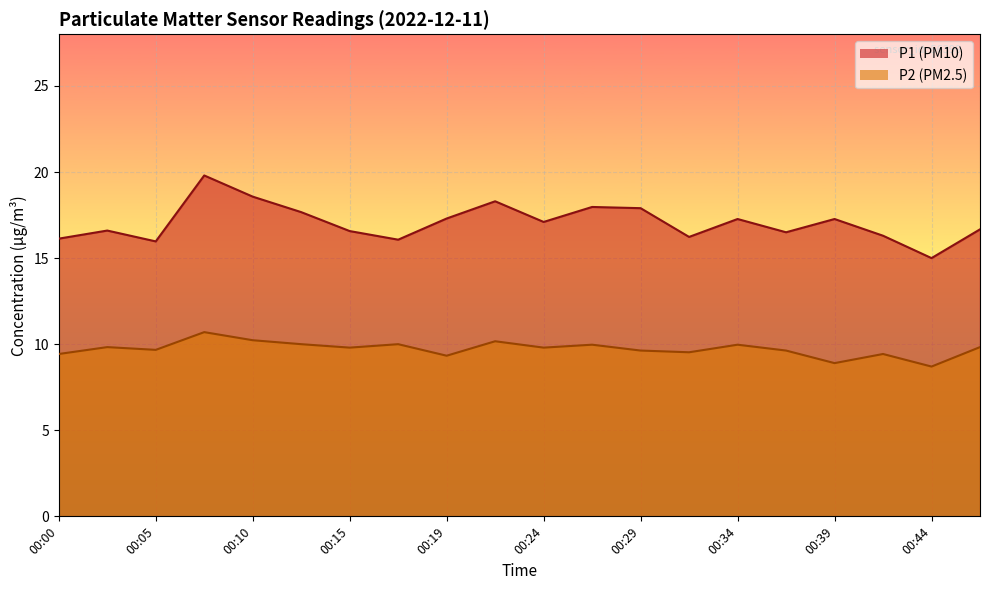

Rank the series by their average value, from highest to lowest.

P1, P2